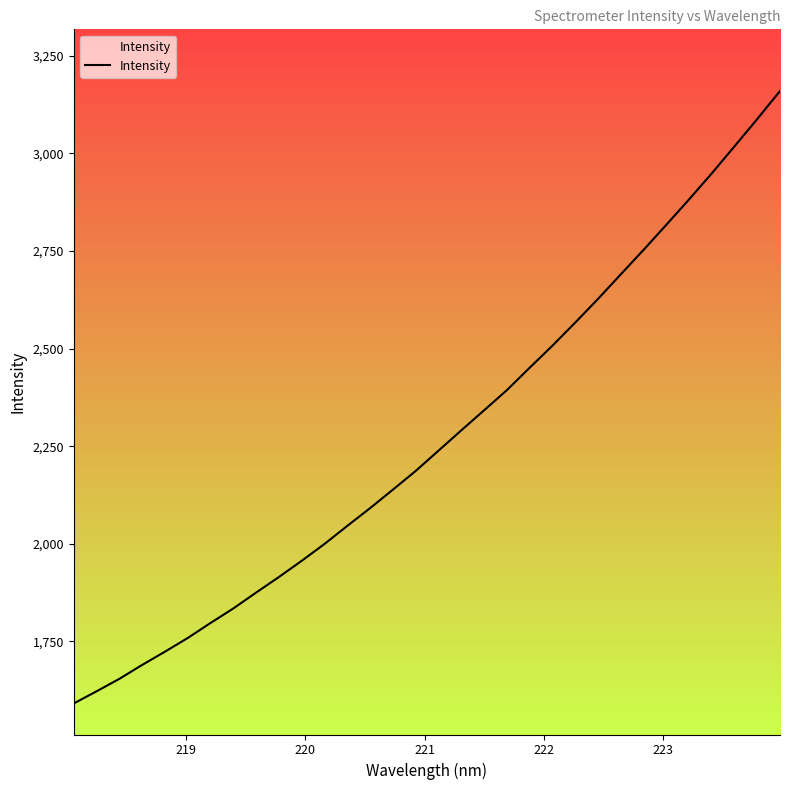

What is the difference between the maximum and minimum values?

1568.7